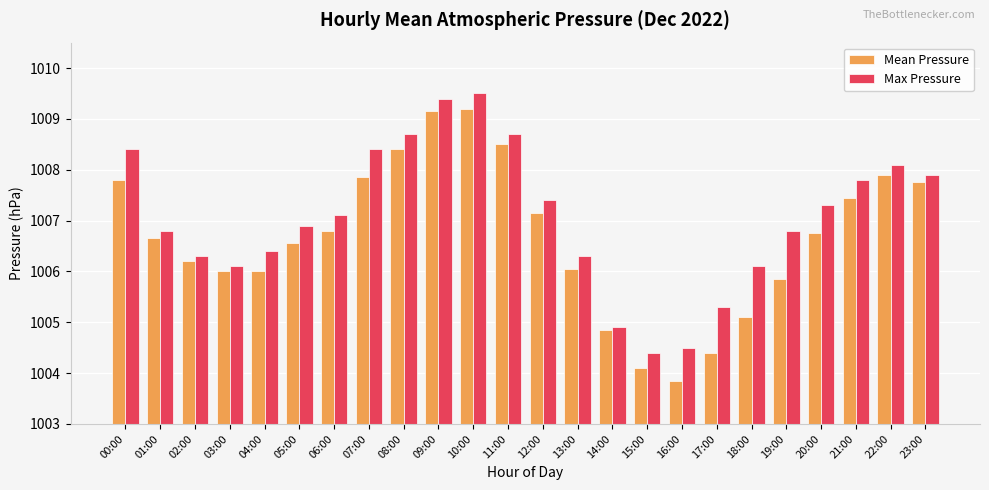

What is the difference between the second highest and minimum values in the Max Pressure series?

5.0